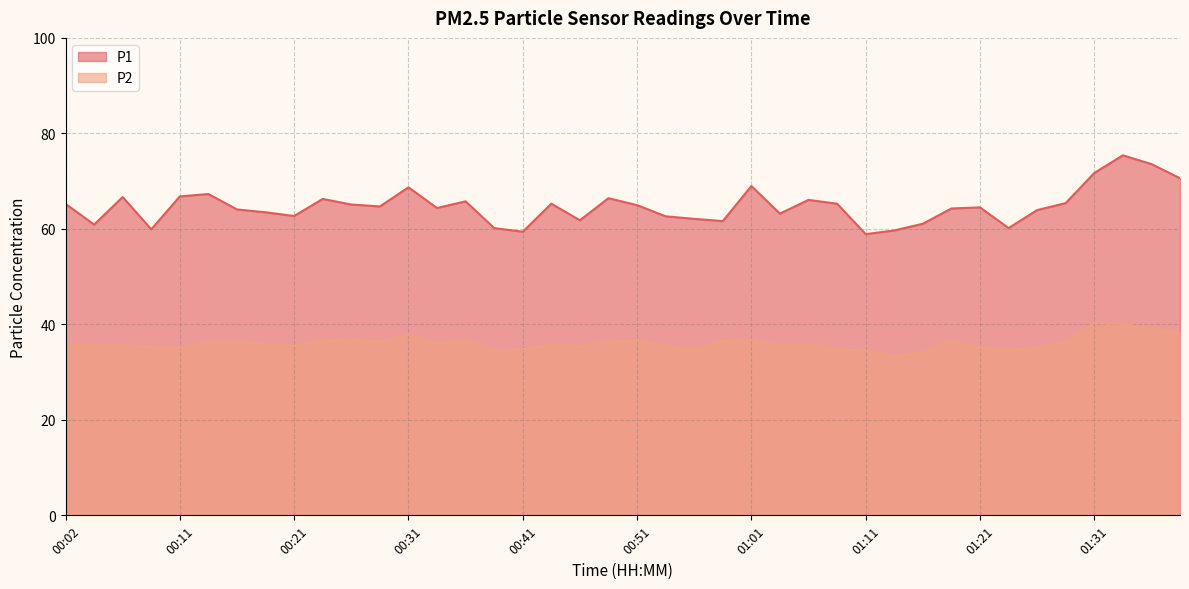

How many values in the P2 series exceed 35?

31